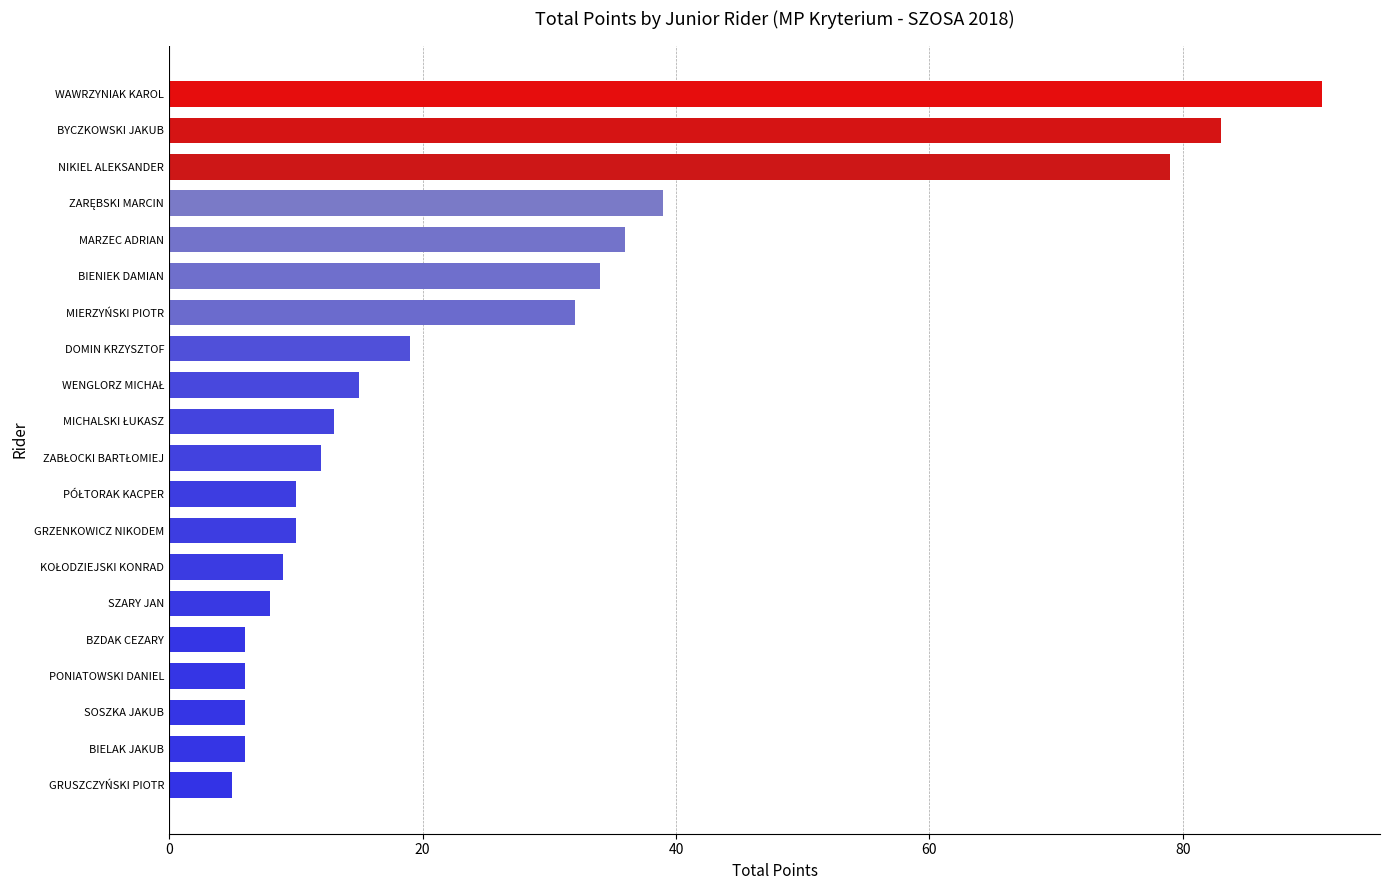

Approximately how many times larger is the value at WAWRZYNIAK KAROL compared to SZARY JAN?

11.4